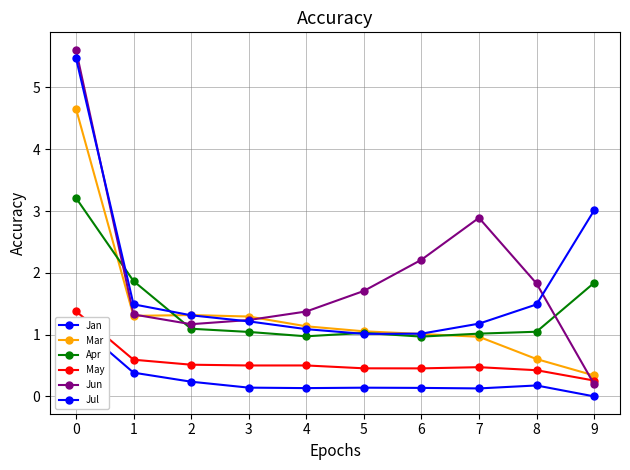

How many lines are shown in the chart?

6